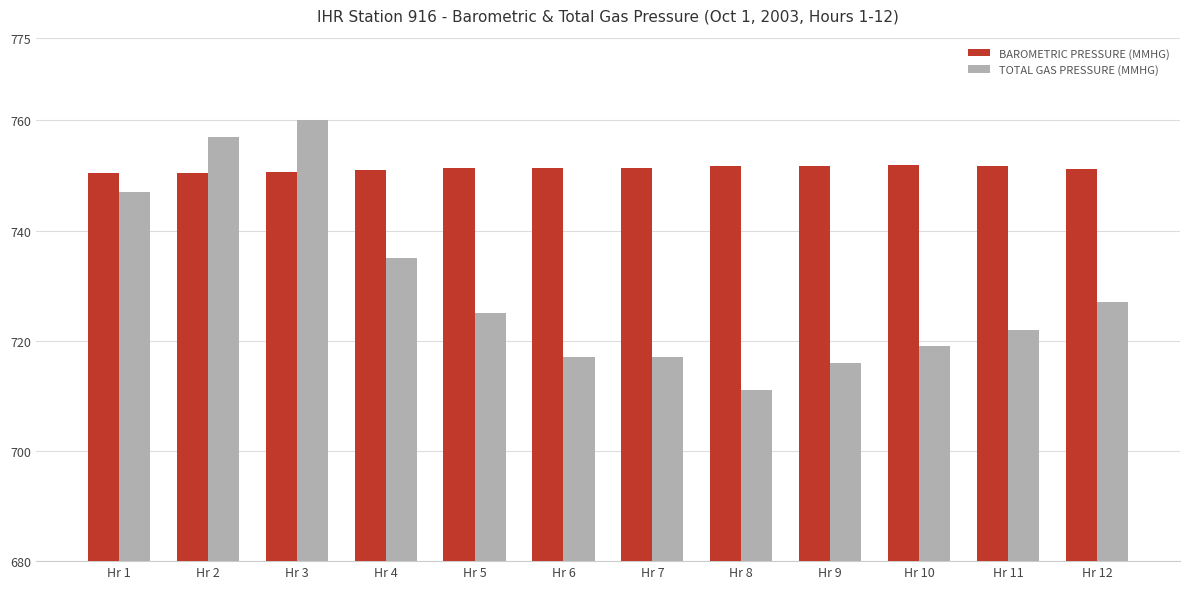

What is the sum of the BAROMETRIC PRESSURE (MMHG) values at Hr 7 and Hr 10?

1503.3